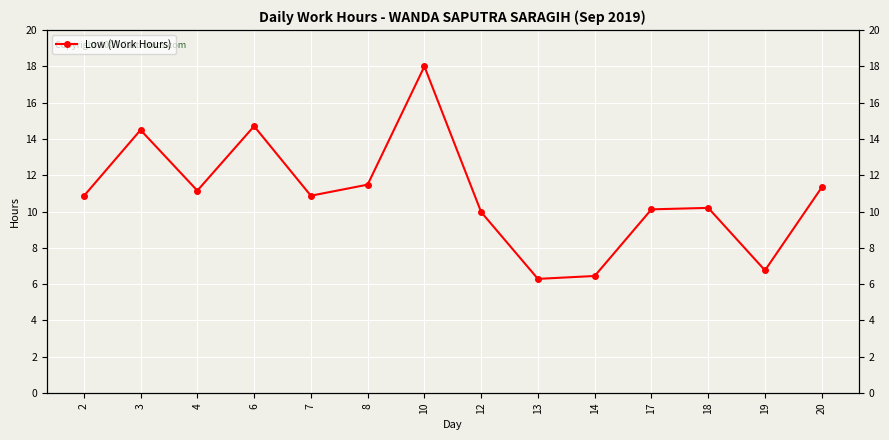

What is the change in value from 12 to 20?

+1.4